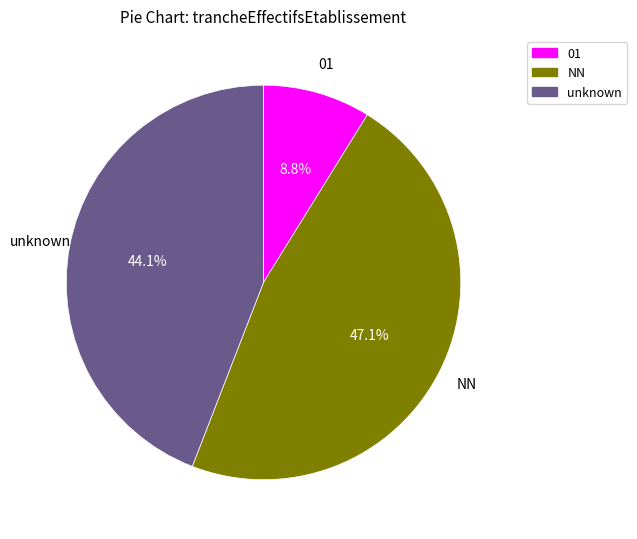

Which category has the smallest portion of the pie?

01